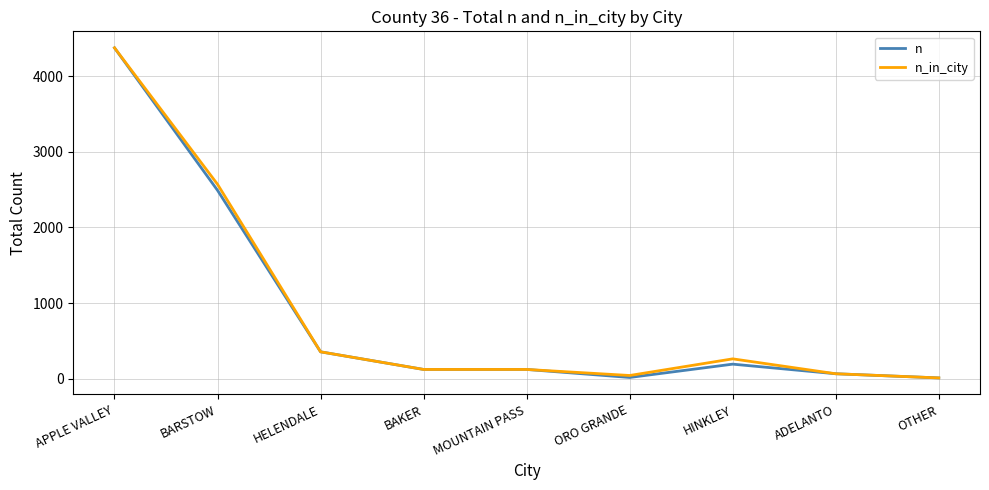

Is this an area chart (filled region under the line)?

No